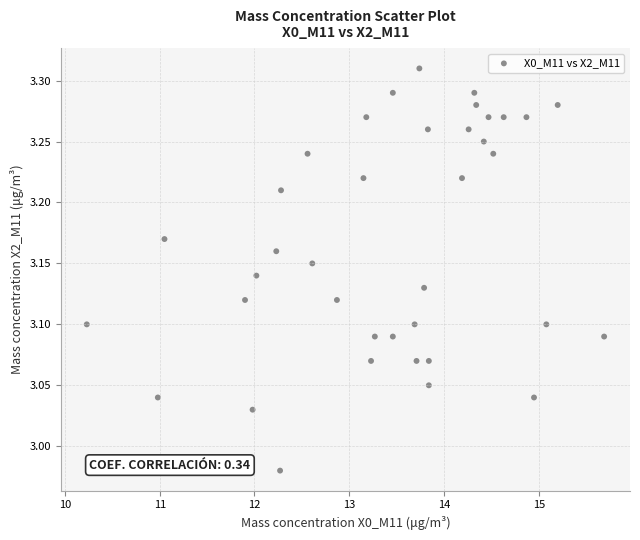

What is the range of Y values (max minus min)?

0.3